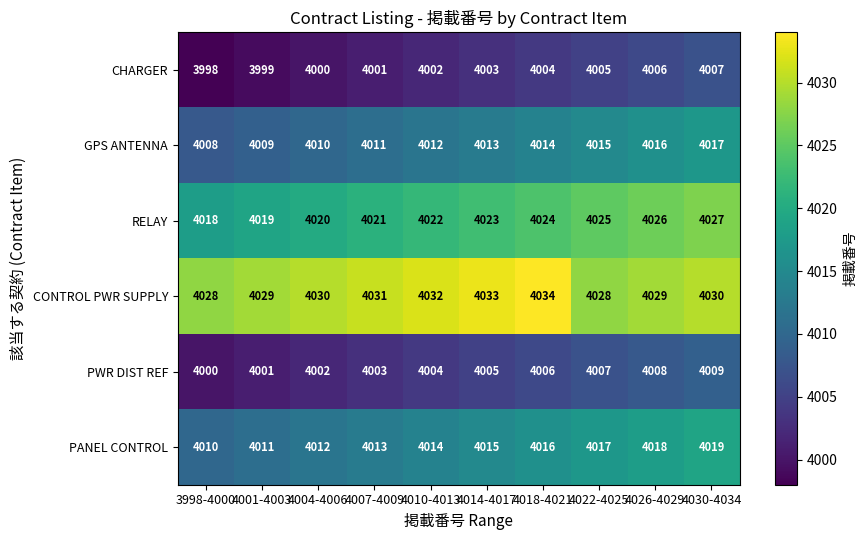

Count the number of categories in the chart.

10